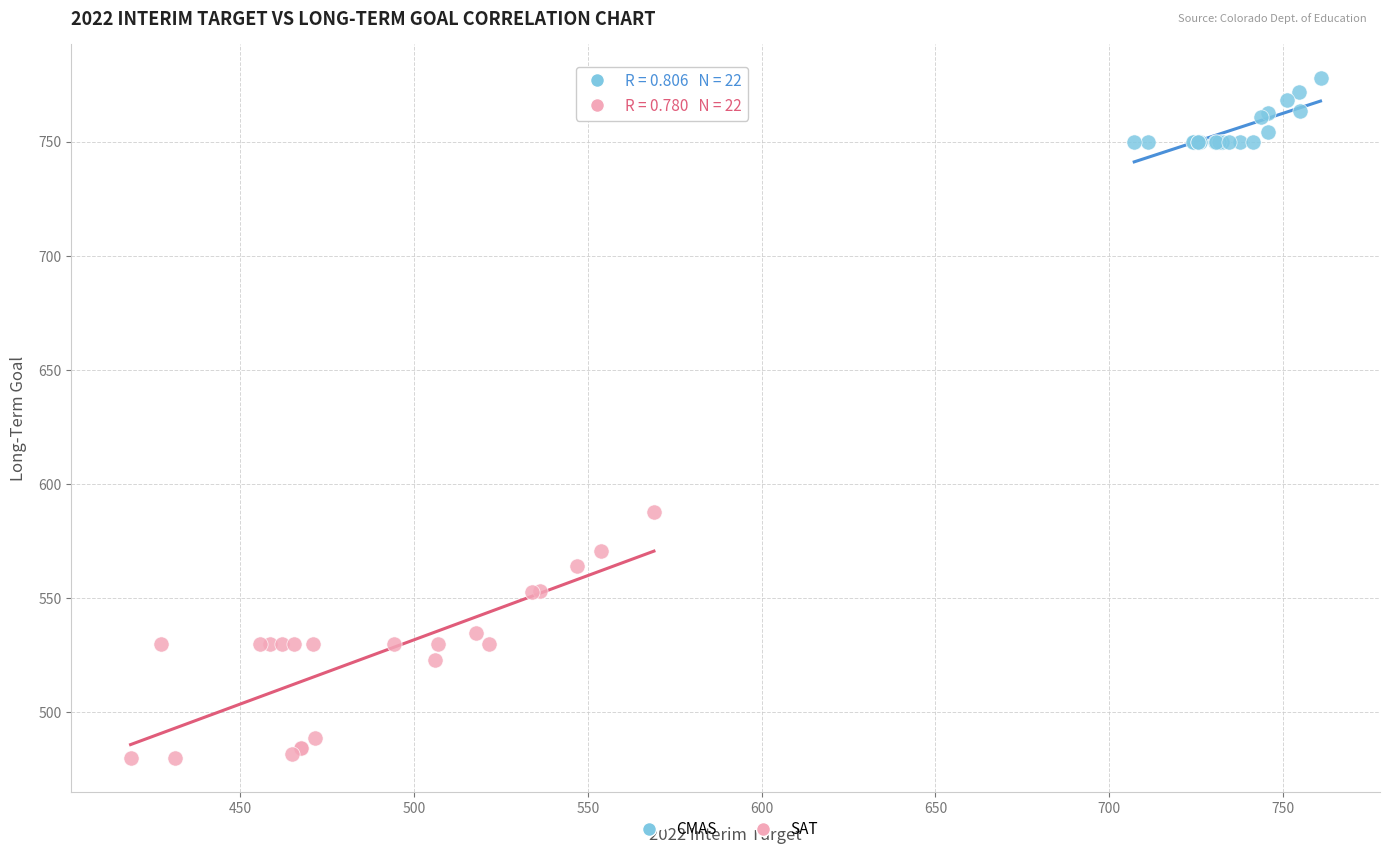

Which series reaches the minimum Y coordinate?

SAT